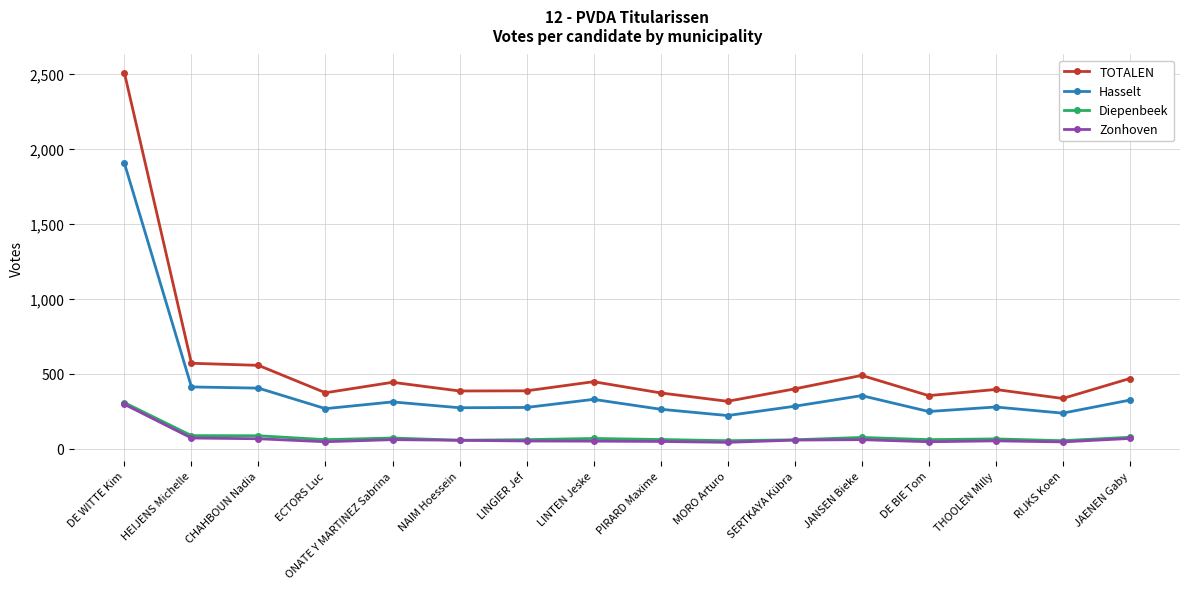

What position from the right is ONATE Y MARTINEZ Sabrina?

12